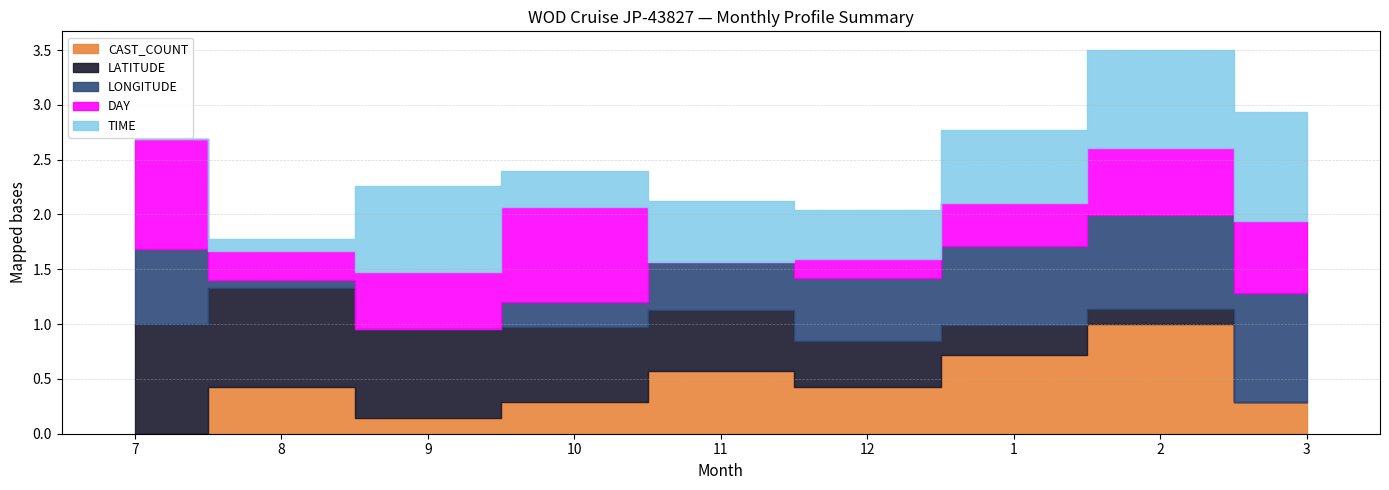

At which category does CAST_COUNT reach its first local peak?

8